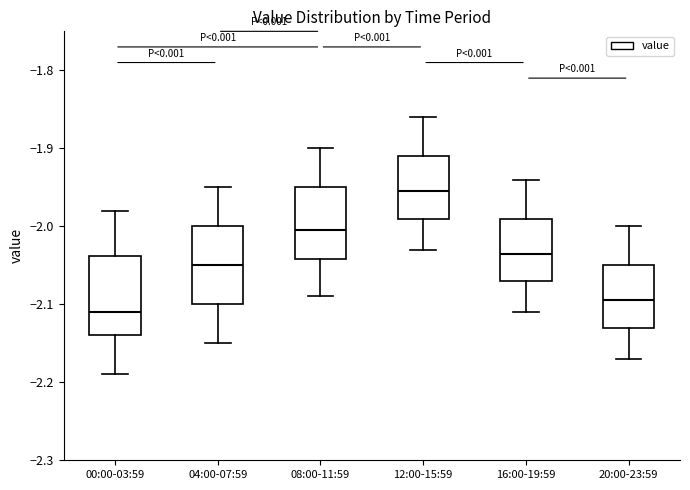

Reading left to right, read every box against the y-axis: the position of its median line, the range the box covers, and the ends of its whiskers. The values are not printed on the chart, so give them approximately, as read against the axis.

00:00-03:59: median -2.11, box -2.14 to -2.04, whiskers -2.19 to -1.98
04:00-07:59: median -2.05, box -2.10 to -2.00, whiskers -2.15 to -1.95
08:00-11:59: median -2.00, box -2.04 to -1.95, whiskers -2.09 to -1.90
12:00-15:59: median -1.95, box -1.99 to -1.91, whiskers -2.03 to -1.86
16:00-19:59: median -2.03, box -2.07 to -1.99, whiskers -2.11 to -1.94
20:00-23:59: median -2.09, box -2.13 to -2.05, whiskers -2.17 to -2.00